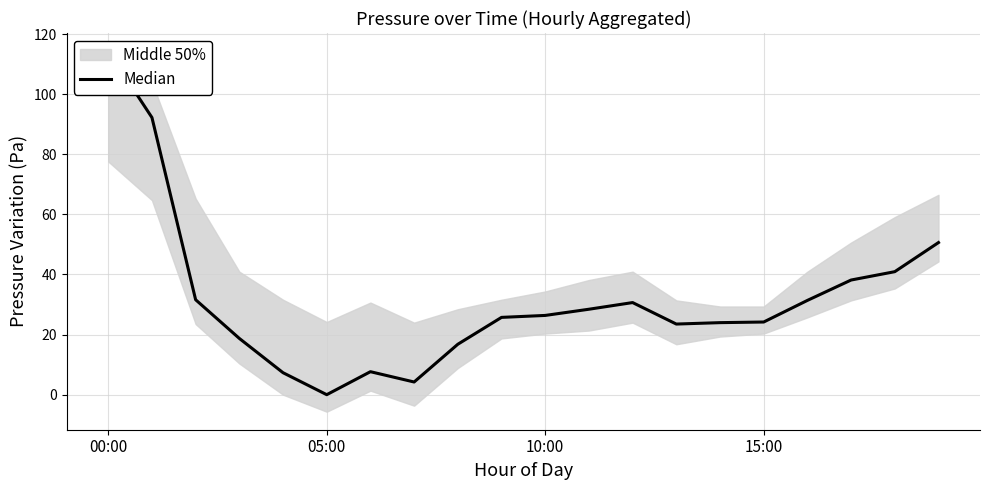

What is the label of the 1st point from the left?

00:00